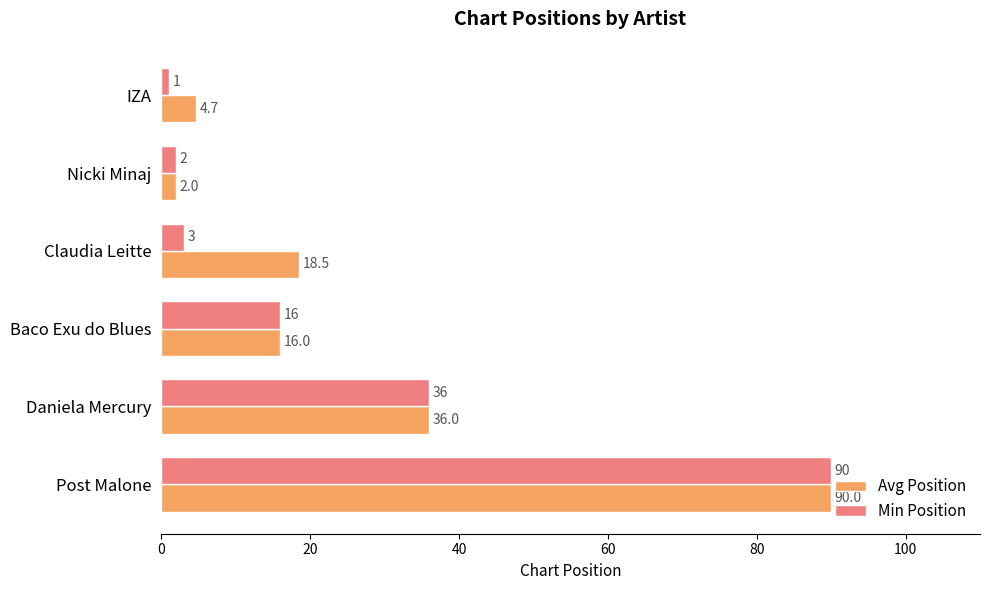

Rank the categories by Avg Position value from highest to lowest.

Post Malone, Daniela Mercury, Claudia Leitte, Baco Exu do Blues, IZA, Nicki Minaj